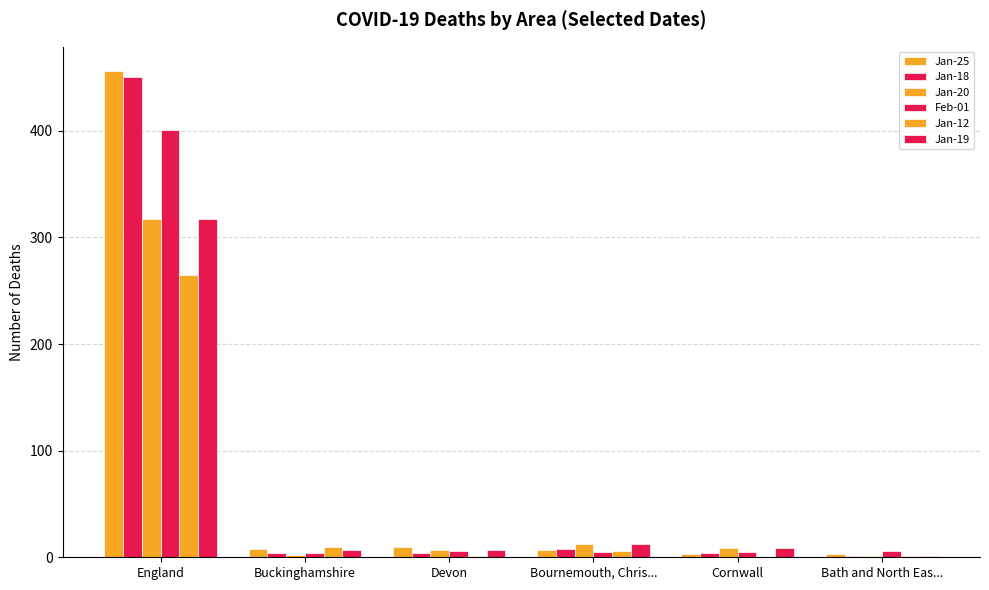

How many groups of bars are there?

6